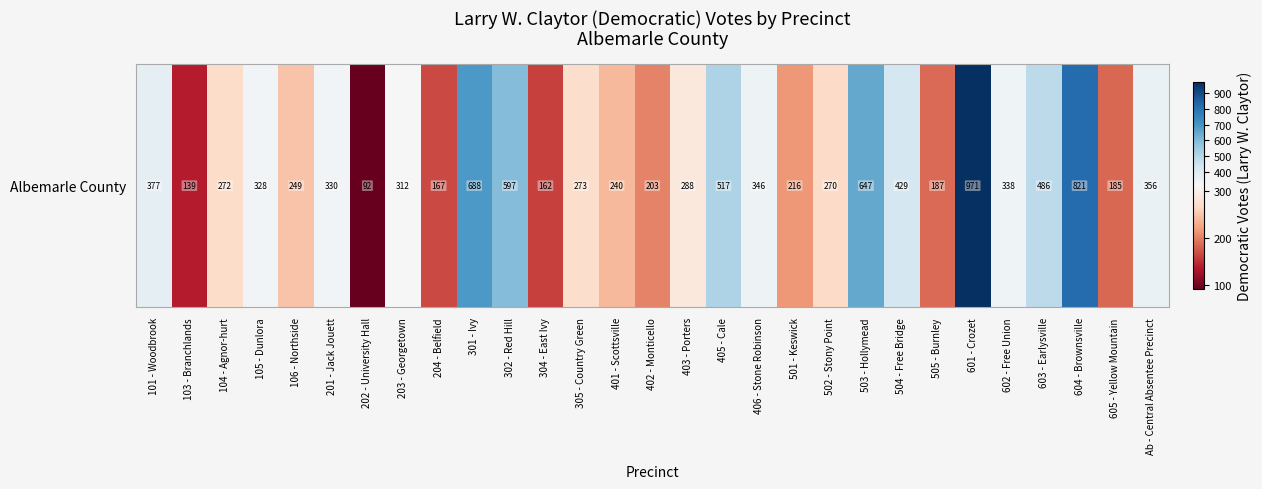

What is the change in value from 101 - Woodbrook to 103 - Branchlands?

-238